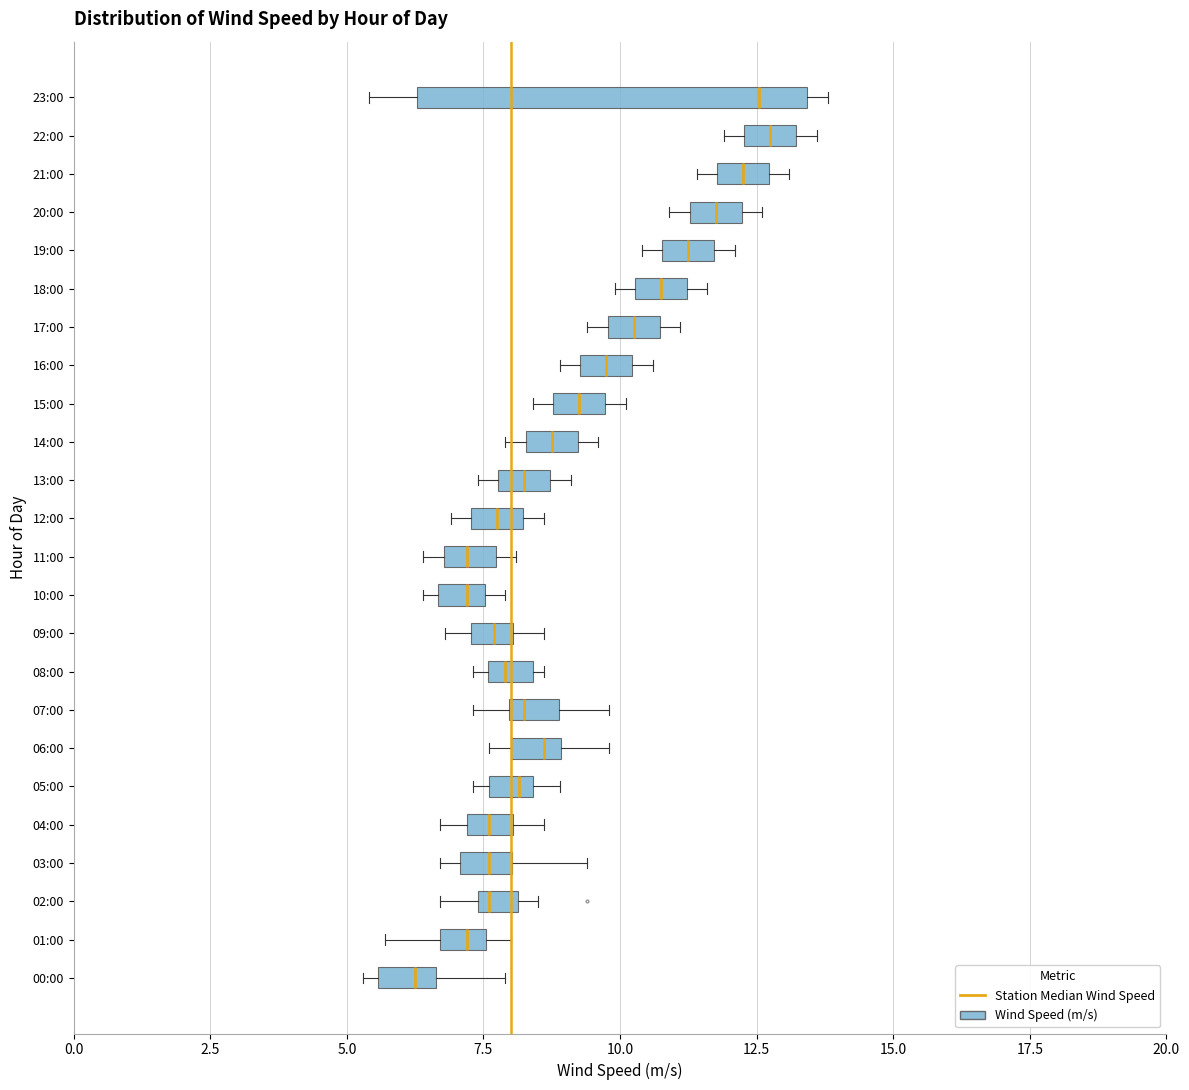

Which box is the widest, from its left edge to its right edge?

23:00